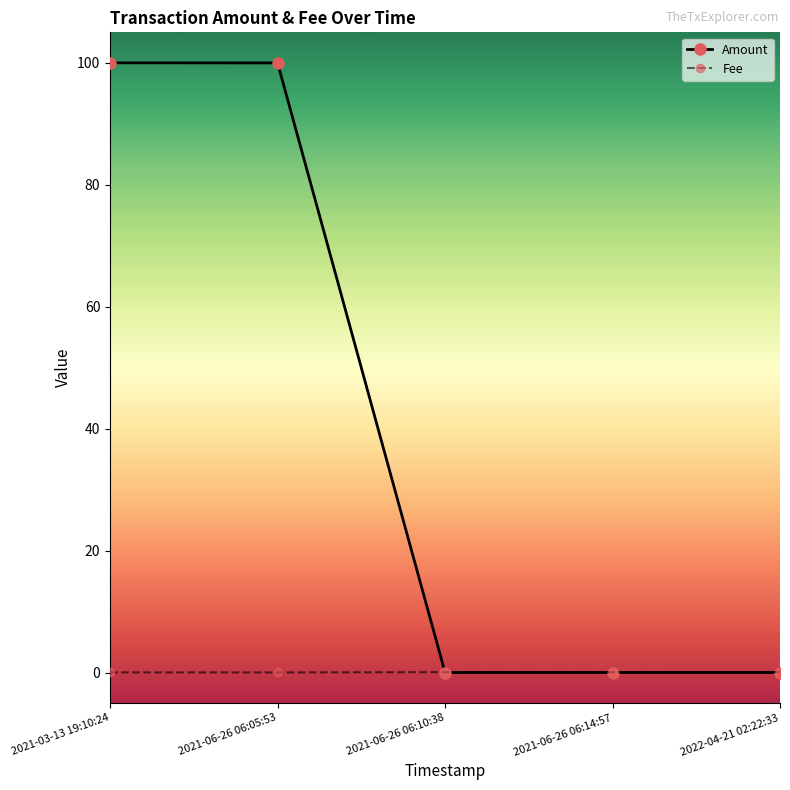

What is the maximum value for Fee?

0.1